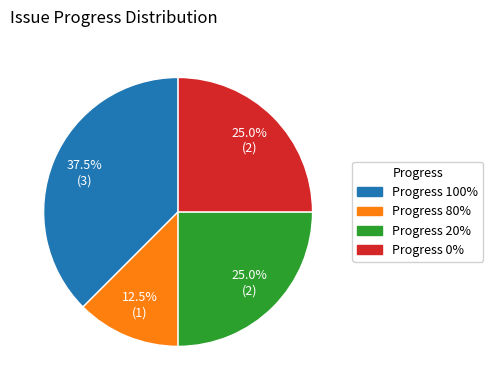

Is there a majority slice in this chart?

No